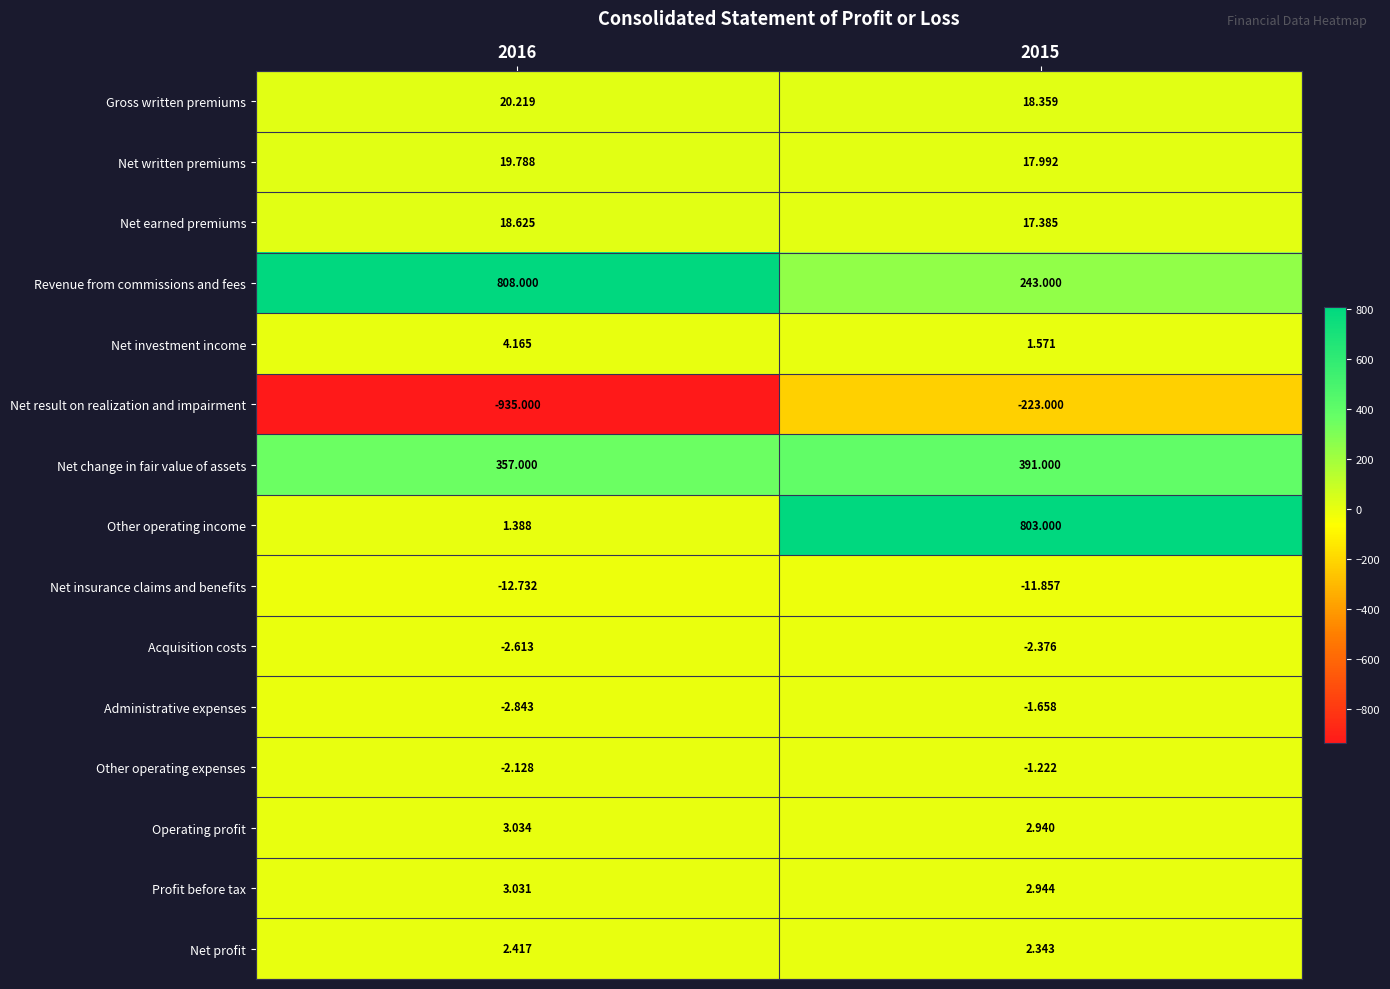

At which category is the sum across all series the highest?

2015